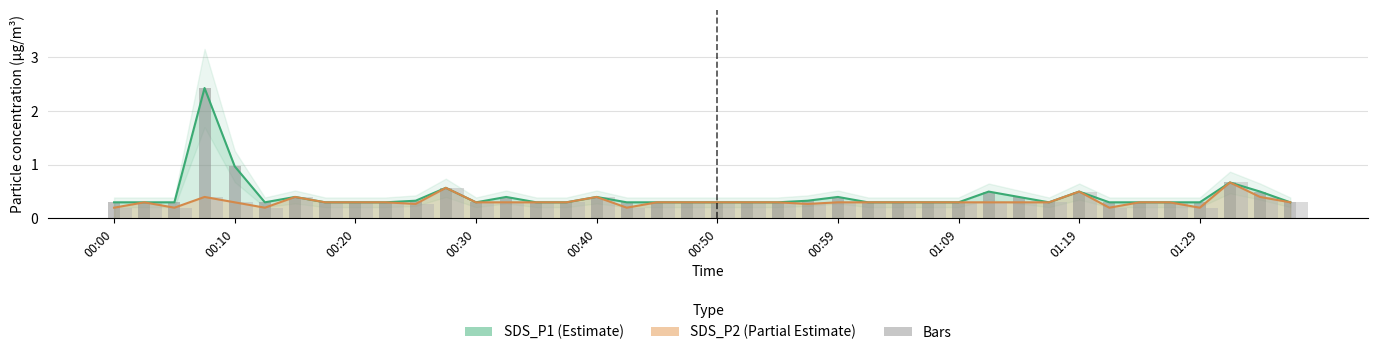

Count the number of categories in the chart.

40